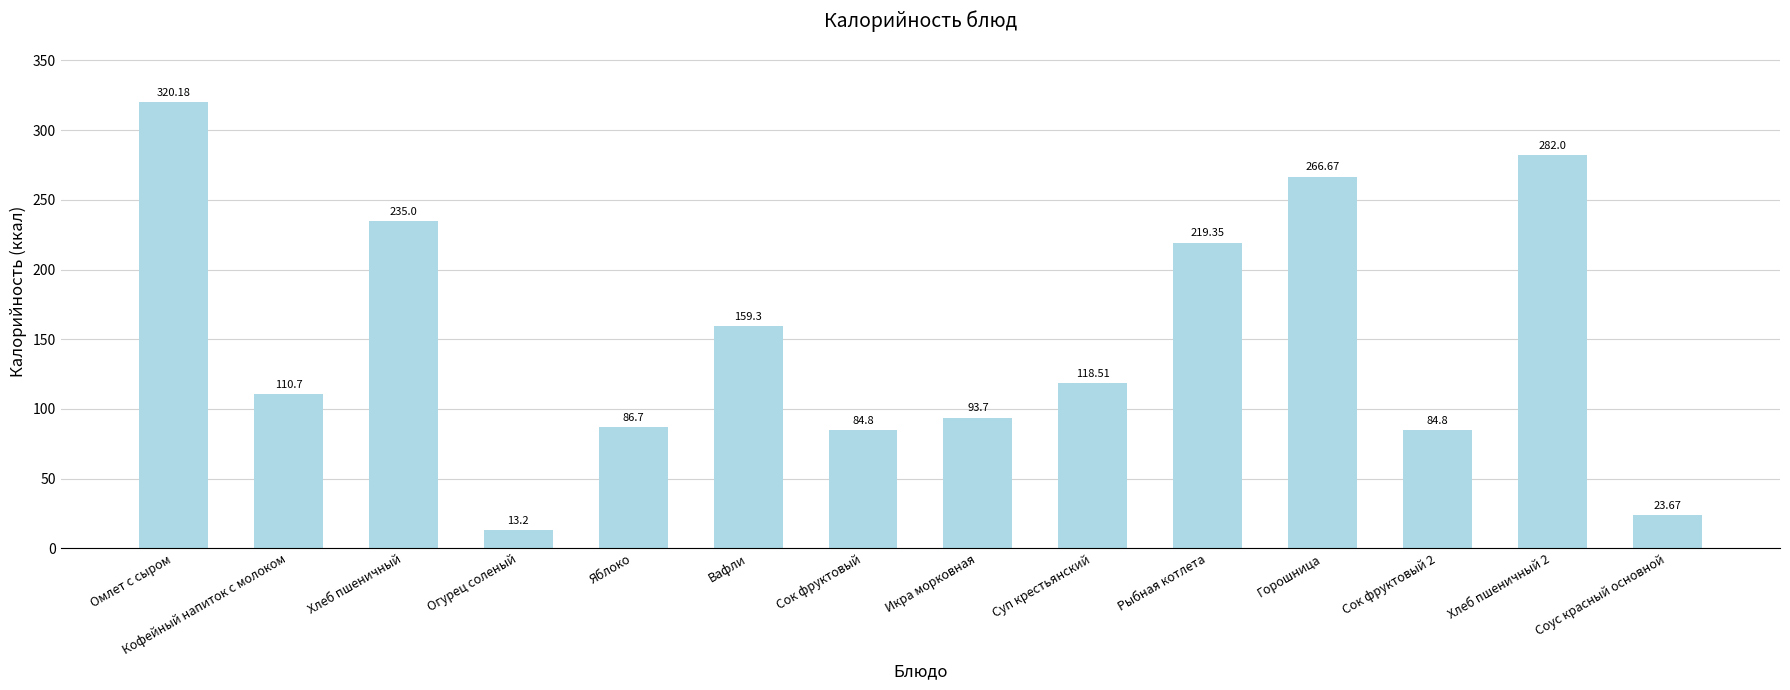

How many categories are shown in the chart?

14